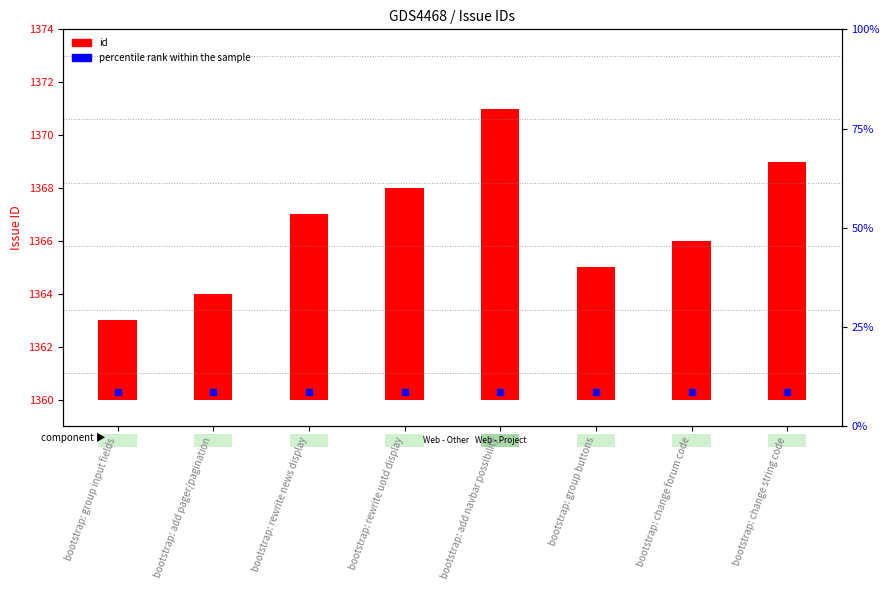

What is the label of the 1st bar from the right?

bootstrap: change string code